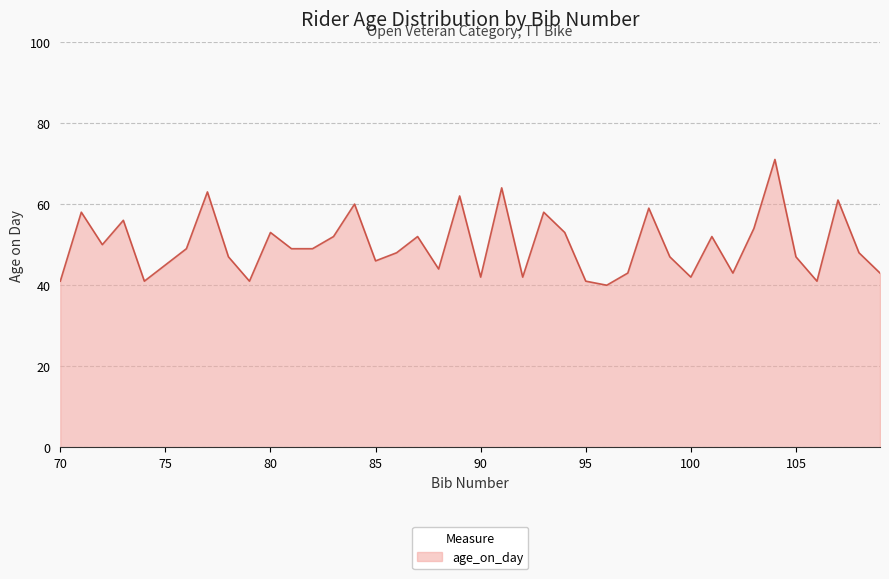

What is the smallest value displayed?

40